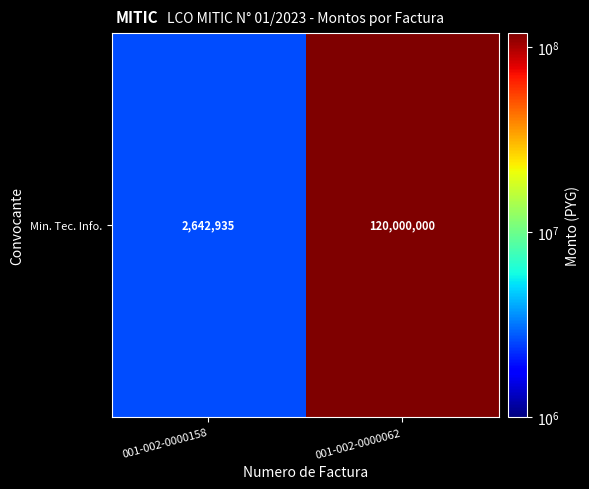

Rank the categories by value from highest to lowest.

001-002-0000062, 001-002-0000158